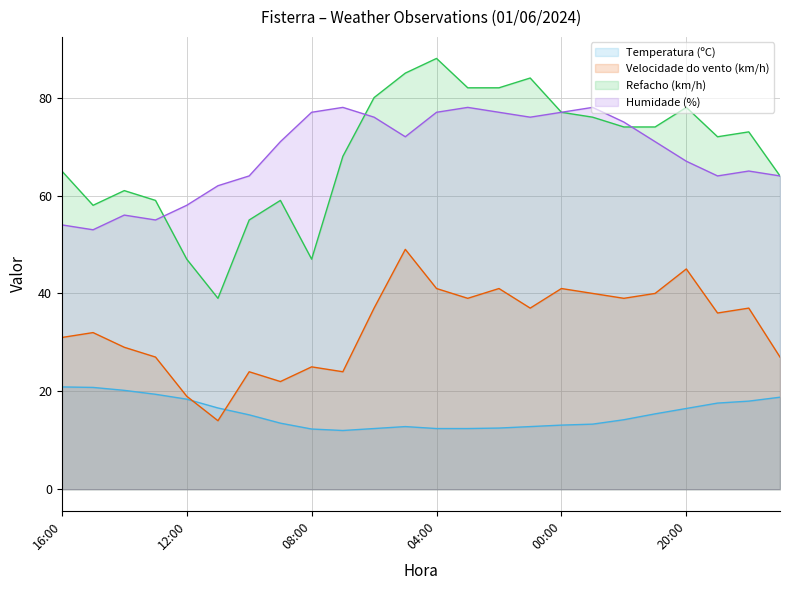

What is the difference between the highest and lowest values at 04:00?

75.6